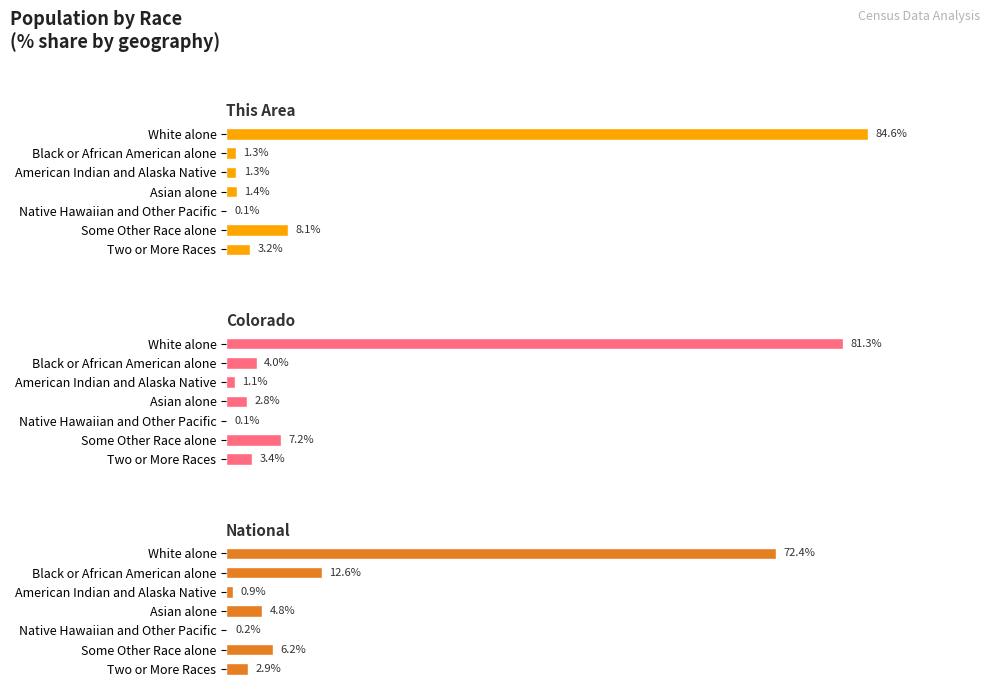

How many groups of bars are there?

7